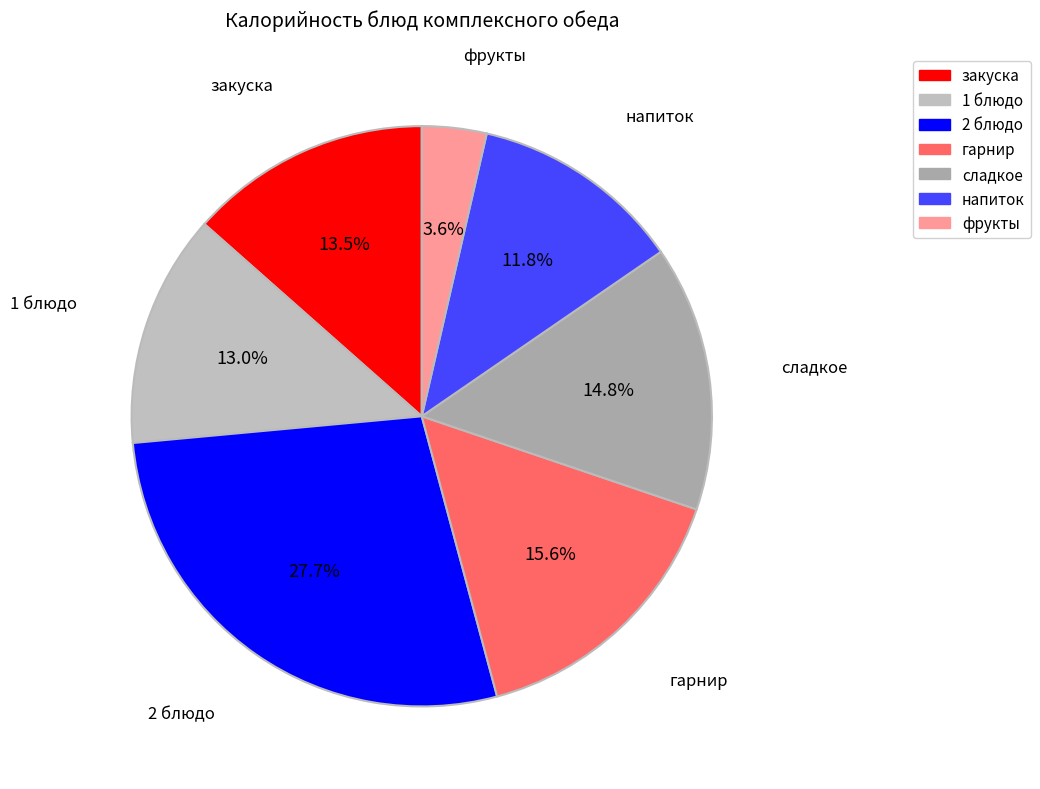

Does any single category account for the majority?

No